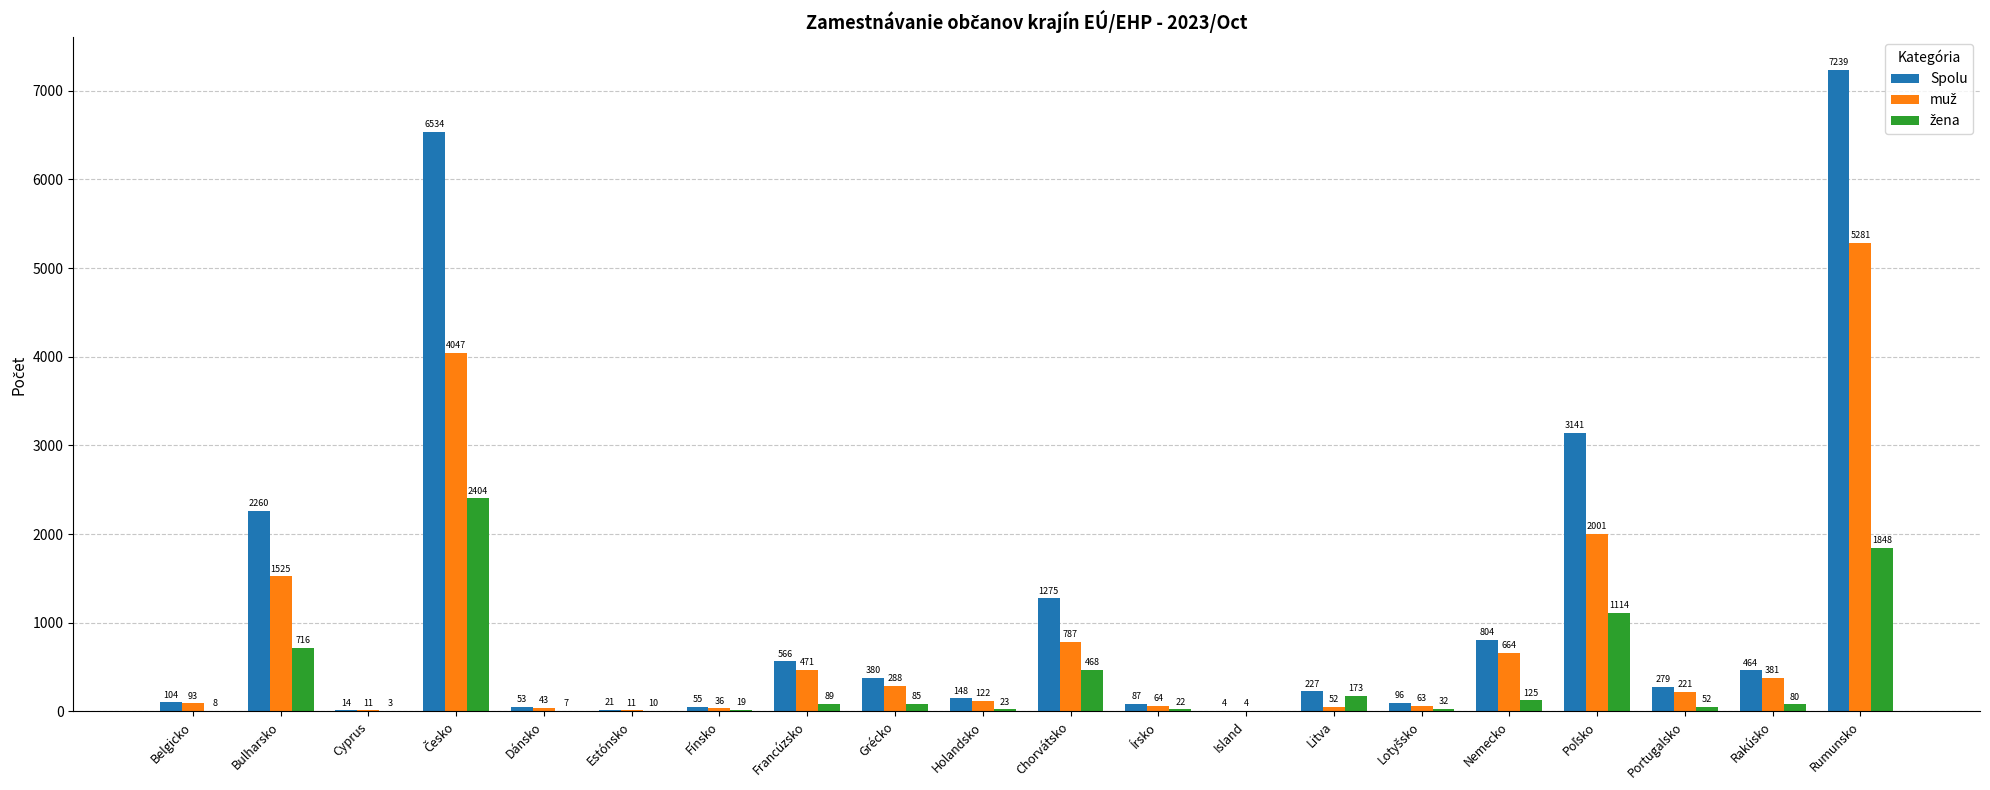

The value of Spolu at Litva is 227. True or false?

True